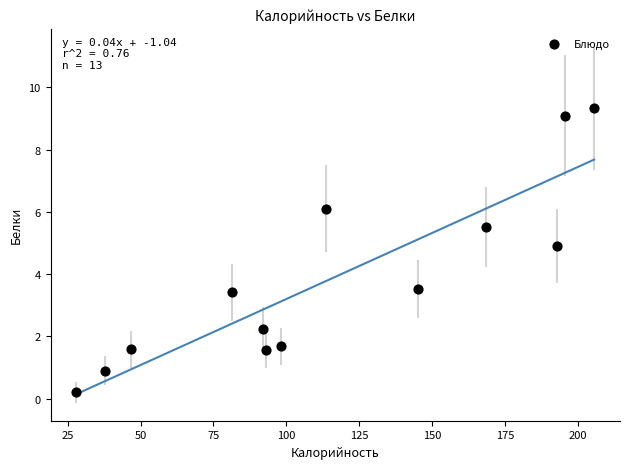

What is the range of X values (max minus min)?

177.6